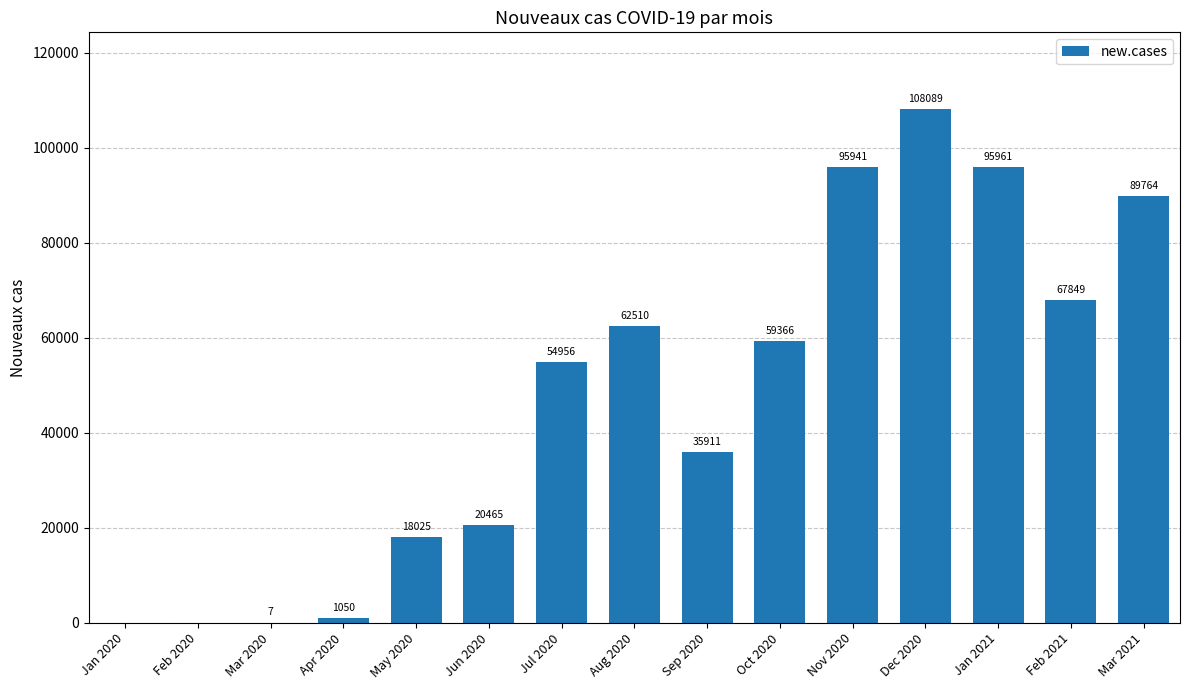

Which label corresponds to the largest value in the chart?

Dec 2020